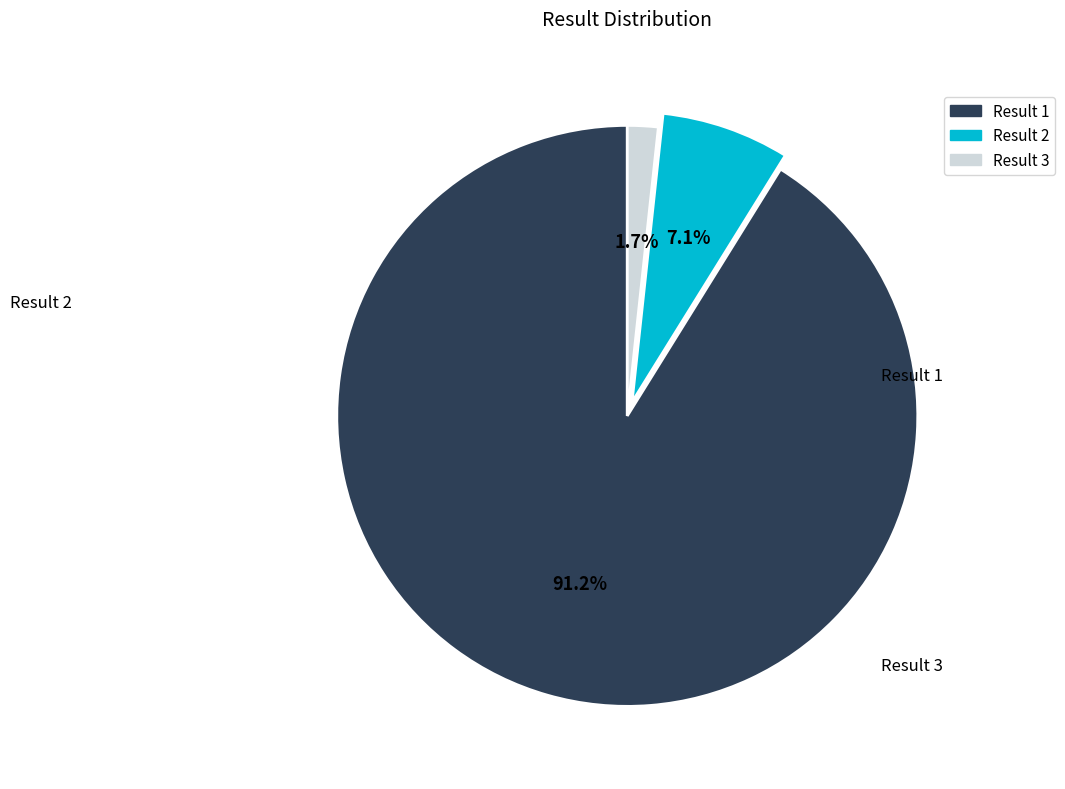

To the nearest percent, what is the difference between the largest and smallest slice percentages?

89%